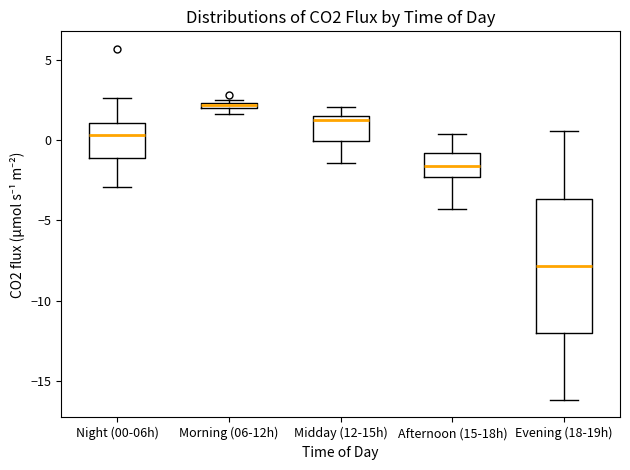

Comparing the boxes themselves (not the whiskers), which one is the tallest?

Evening (18-19h)